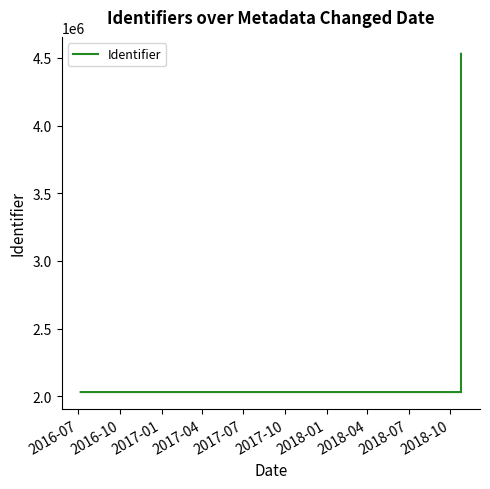

Does the chart display data point markers on the line(s)?

No